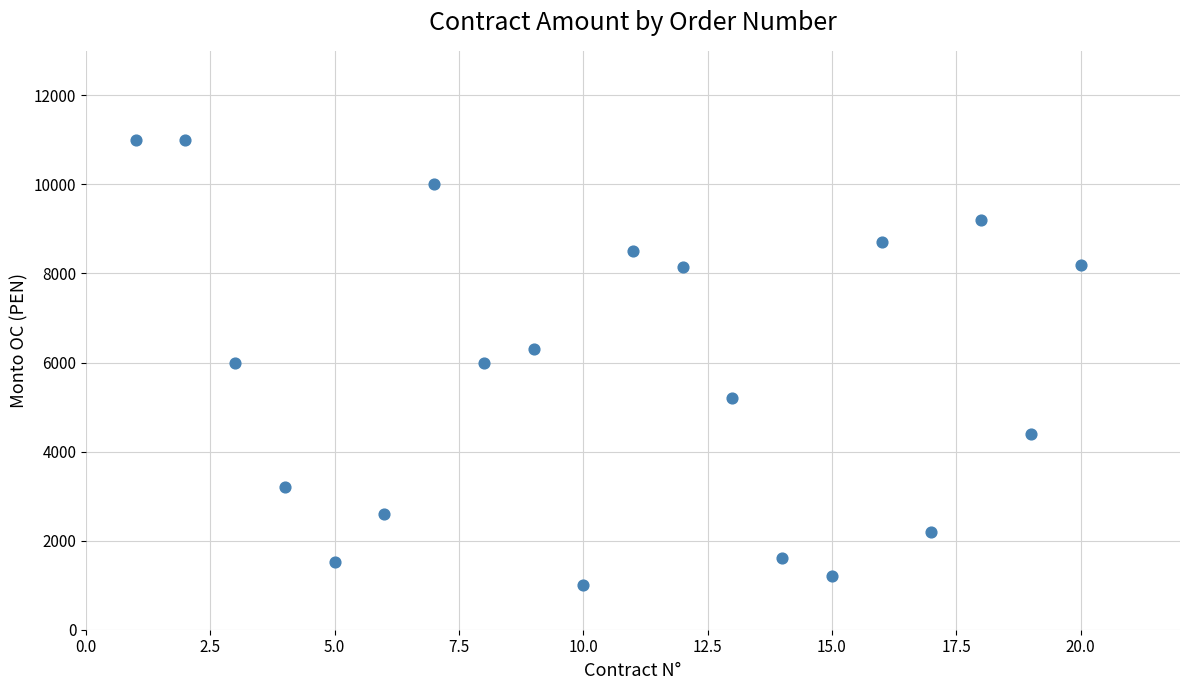

What is the range of Y values (max minus min)?

10000